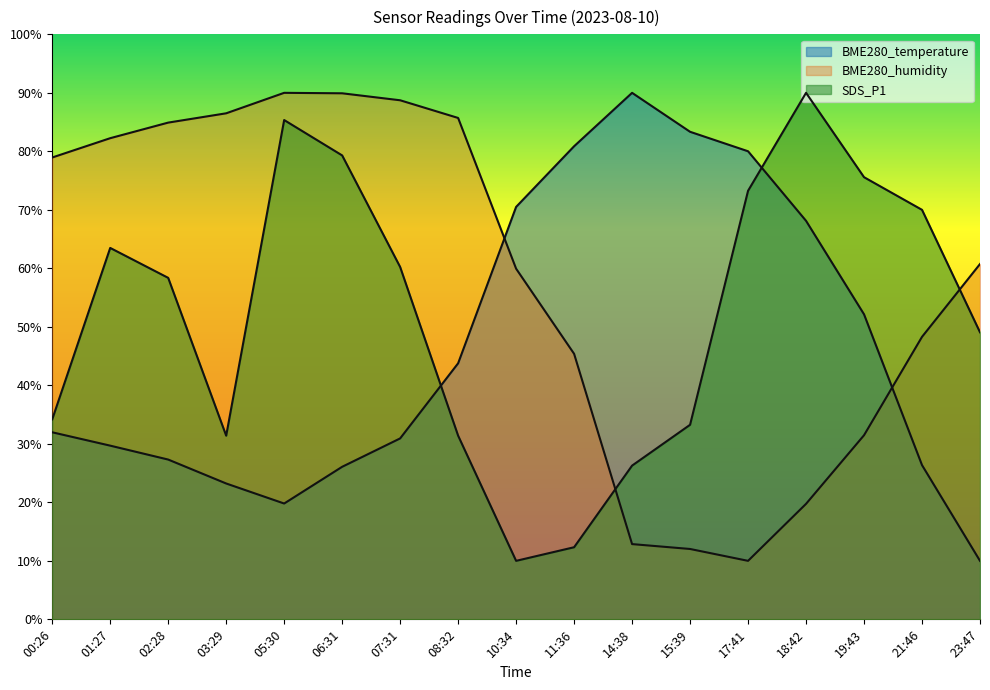

What is the sum of the BME280_humidity values at 00:26 and 01:27?

161.2